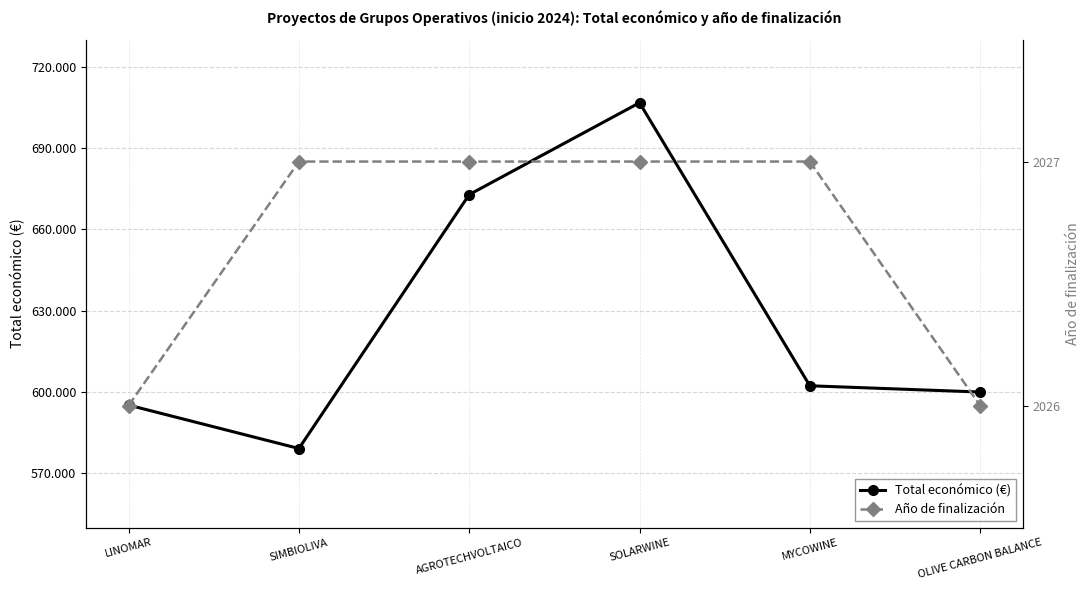

True or false: Año de finalización and Total económico (€) intersect in this chart.

False